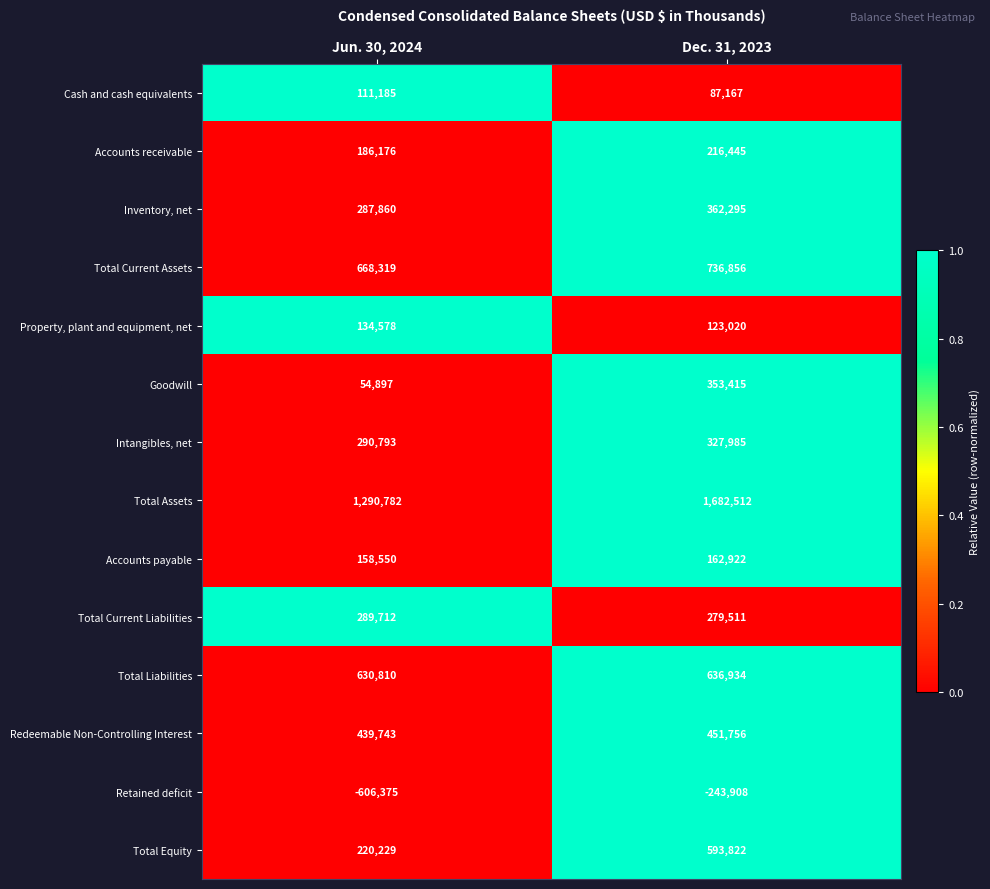

Is the value of Total Current Assets at Dec. 31, 2023 greater than the value of Property, plant and equipment, net at Jun. 30, 2024?

Yes